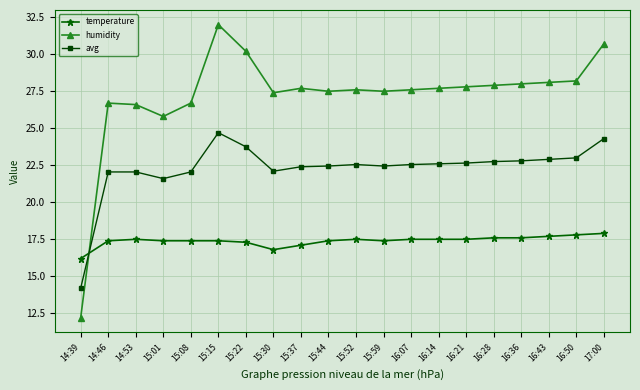

What is the difference between the temperature values at 14:53 and 16:50?

0.3